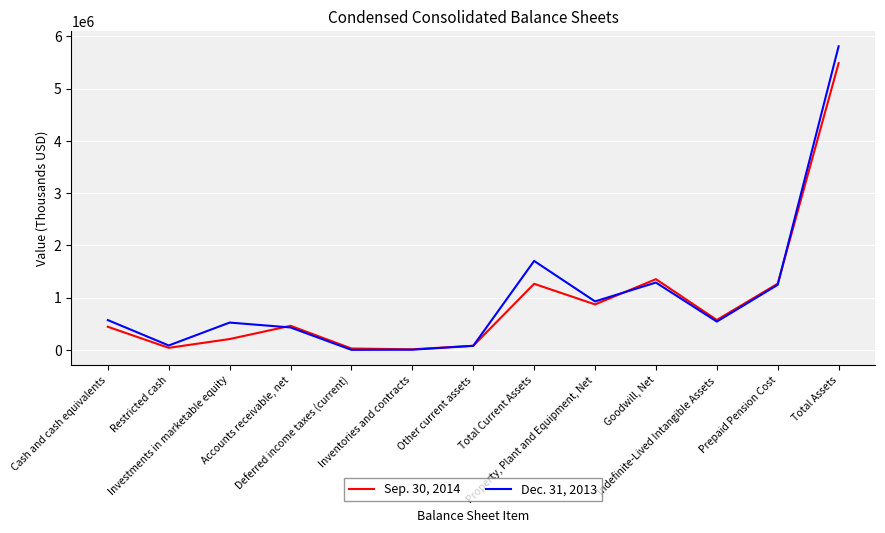

What is the maximum value shown in the chart?

5811046